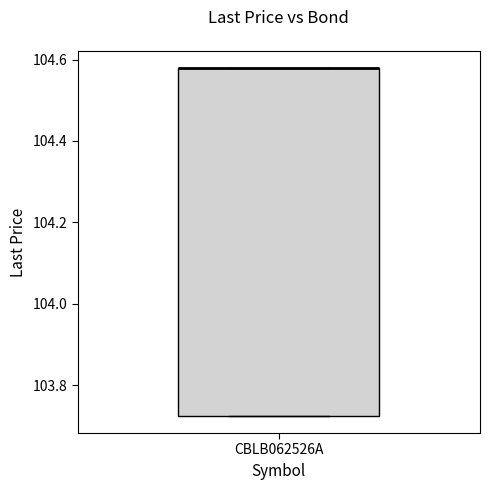

Where is the lower edge of the box for CBLB062526A on the y-axis? The values are not printed on the chart, so give them approximately, as read against the axis.

103.72